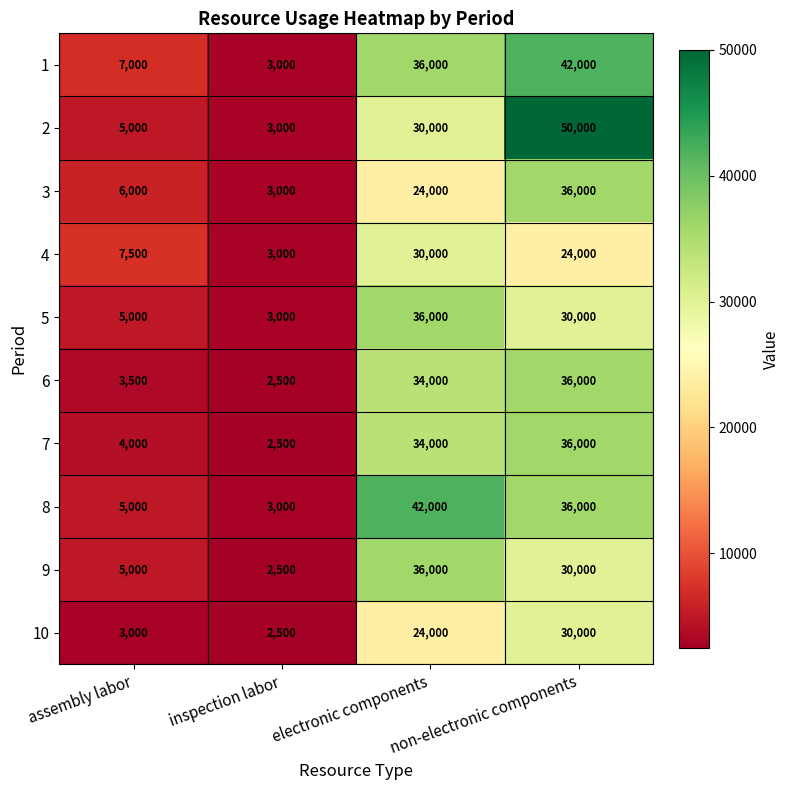

What is the difference between the highest and lowest values at electronic components?

18000